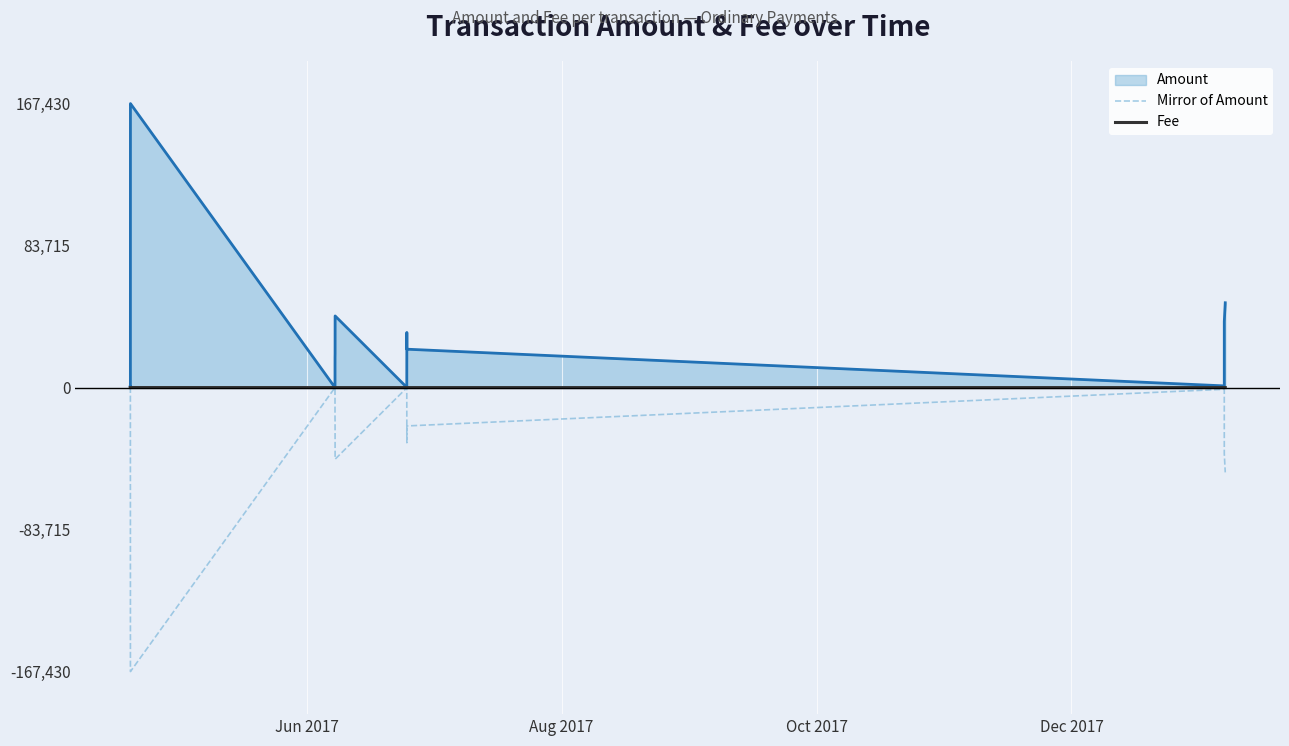

List the series in order of their overall mean, highest first.

Amount, Fee, Mirror of Amount